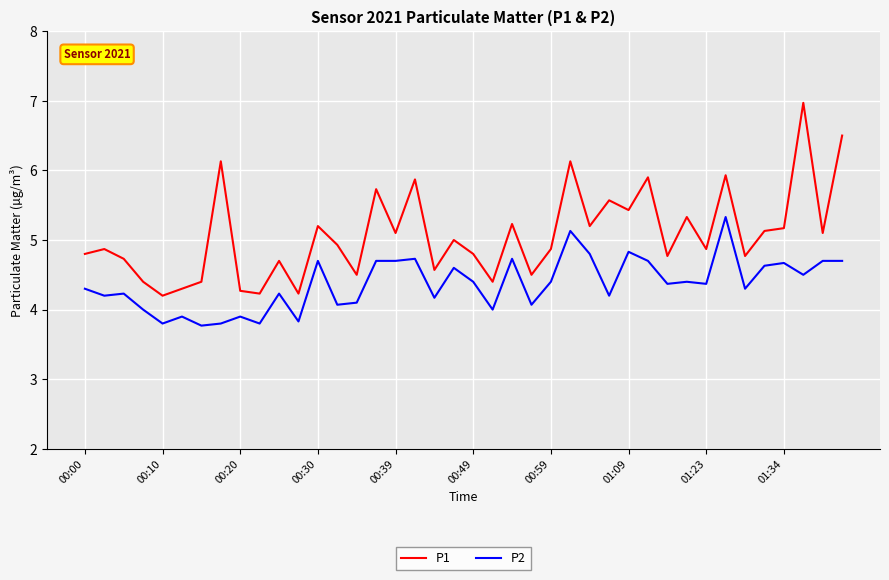

What is the difference between the maximum and minimum values in the P1 series?

2.8